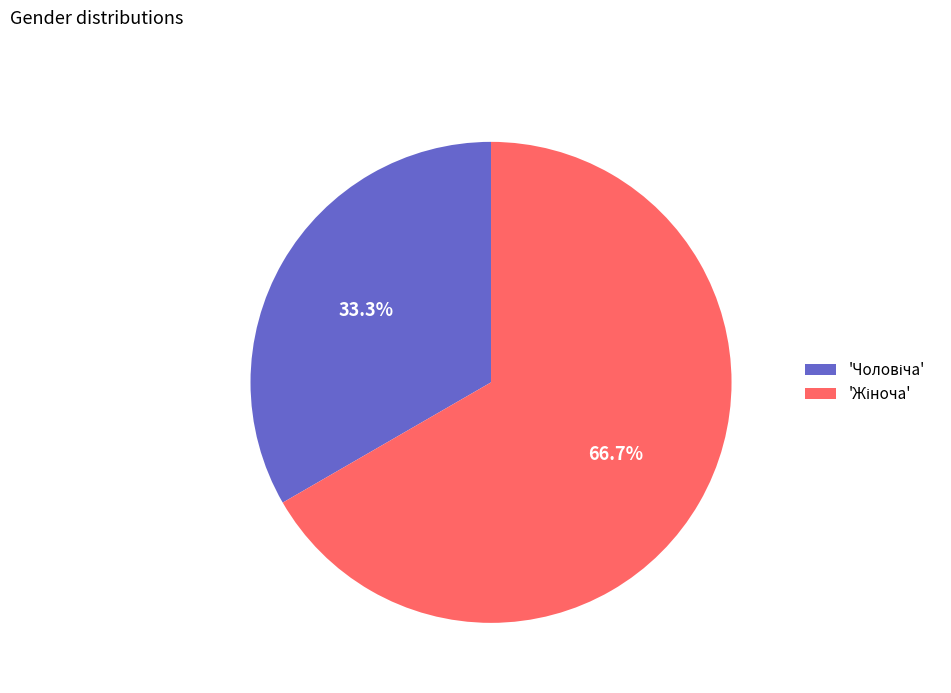

Does any single category account for the majority?

Yes